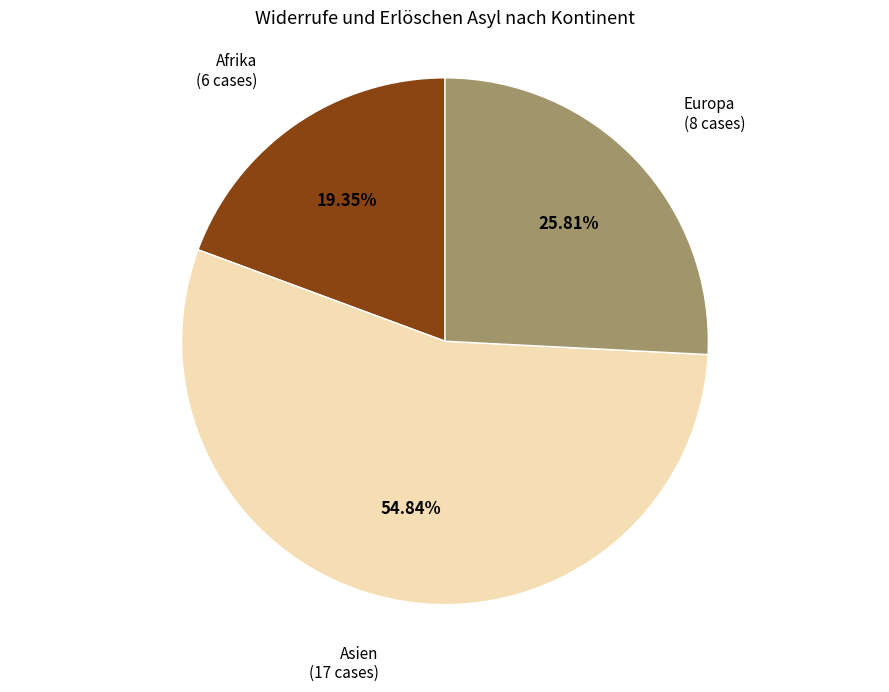

Is the sum of Afrika and Europa greater than half?

No